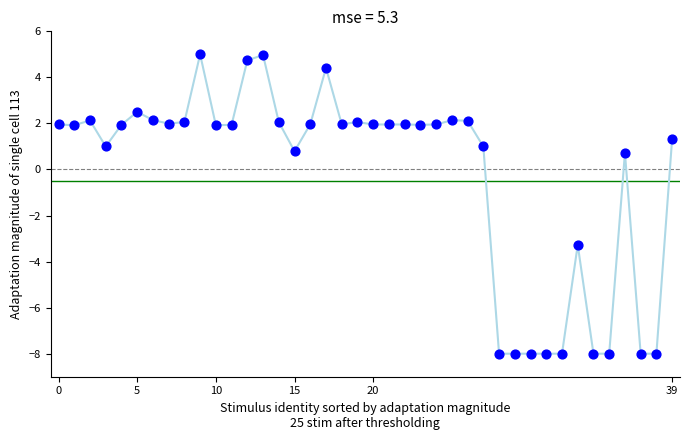

What is the range of Y values (max minus min)?

13.0